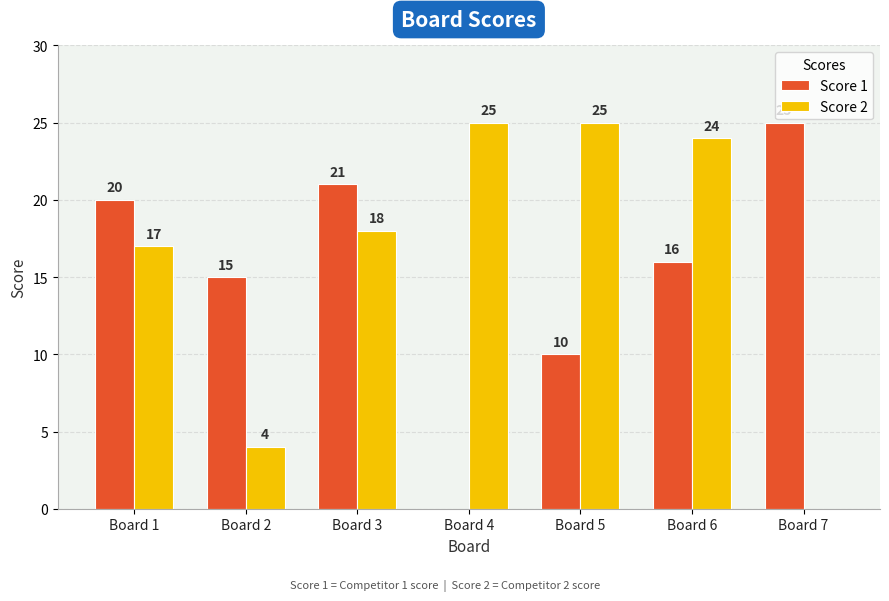

Is it true that Score 1 equals 16 at Board 6?

True